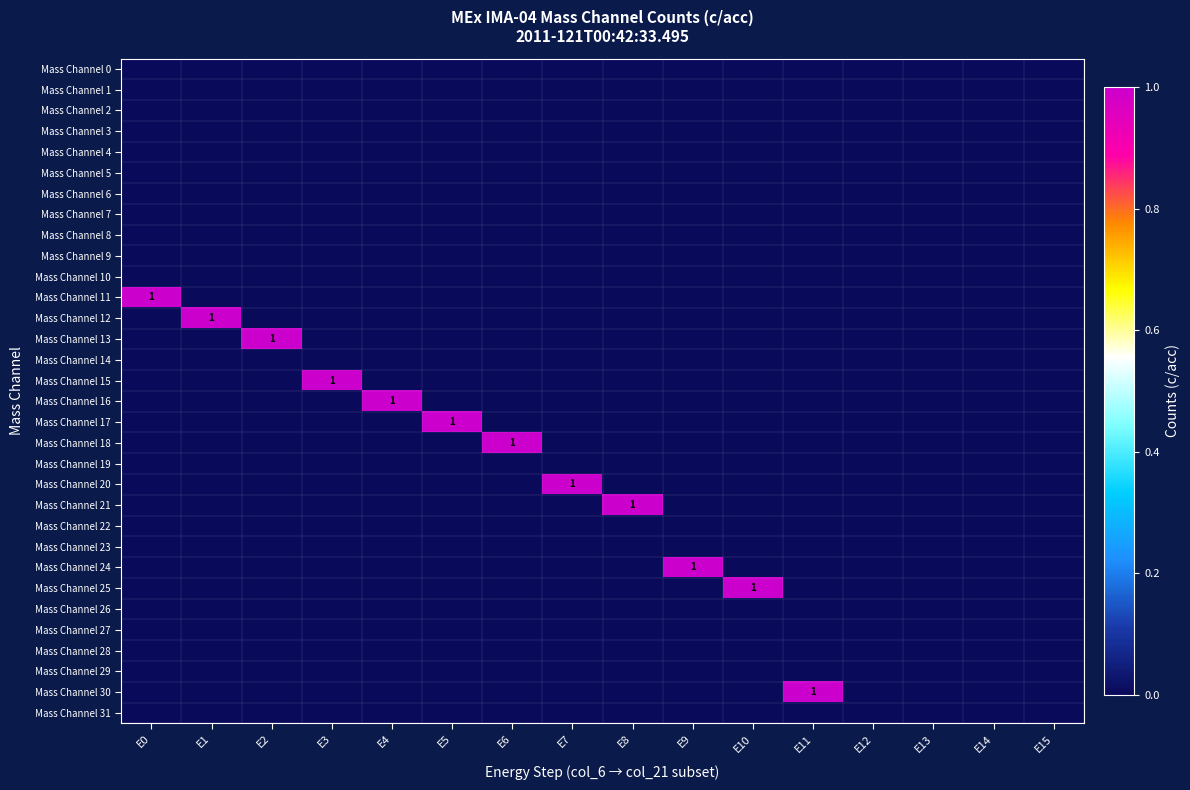

What is the difference between the highest and lowest values at E4?

1